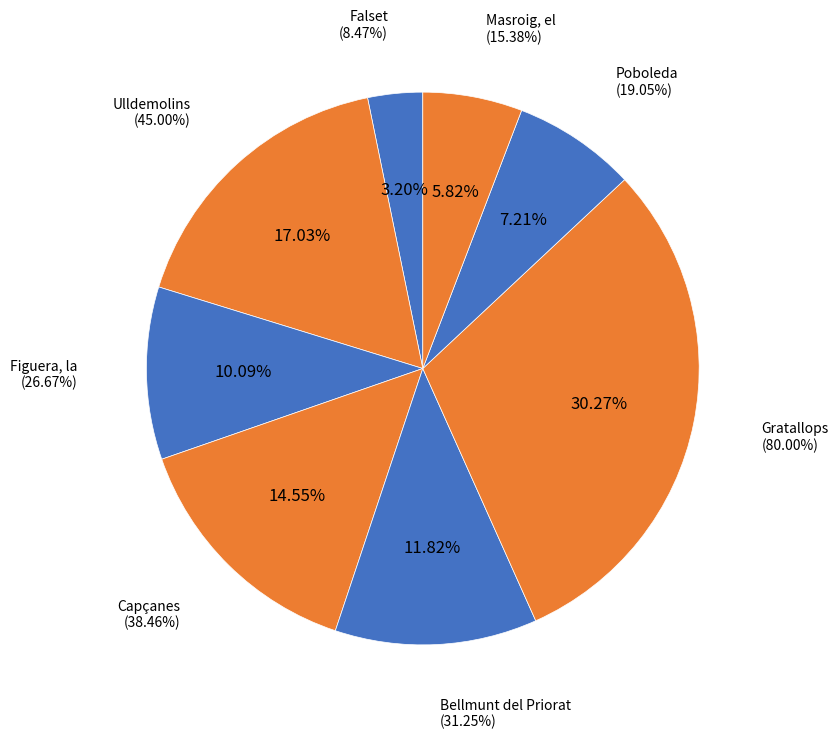

What percentage do Figuera, la and Poboleda together represent?

17.3%